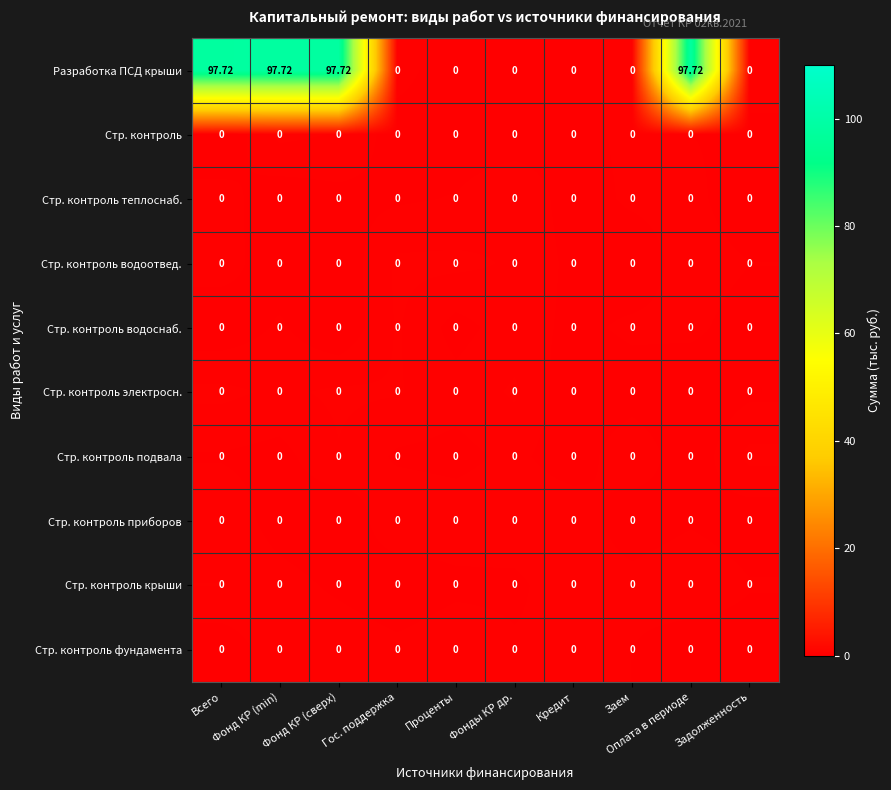

Which series has the largest total across all categories?

Разработка ПСД крыши